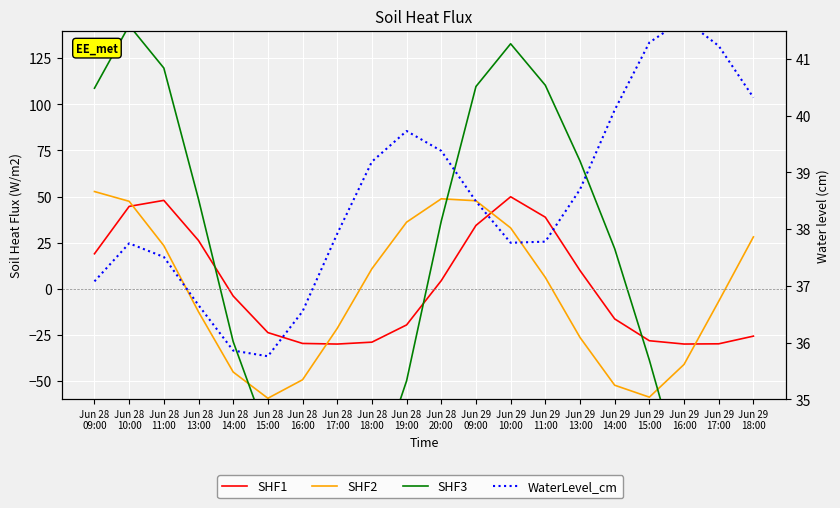

Reading right to left, extract all data points from this chart.

SHF1: Jun 29
18:00=-25.7	Jun 29
17:00=-29.9	Jun 29
16:00=-30.0	Jun 29
15:00=-28.2	Jun 29
14:00=-16.4	Jun 29
13:00=9.9	Jun 29
11:00=38.8	Jun 29
10:00=49.9	Jun 29
09:00=34.3	Jun 28
20:00=4.4	Jun 28
19:00=-19.6	Jun 28
18:00=-29.0	Jun 28
17:00=-30.0	Jun 28
16:00=-29.7	Jun 28
15:00=-23.8	Jun 28
14:00=-4.0	Jun 28
13:00=26.1	Jun 28
11:00=47.9	Jun 28
10:00=44.7	Jun 28
09:00=19.0
SHF2: Jun 29
18:00=28.1	Jun 29
17:00=-6.8	Jun 29
16:00=-41.0	Jun 29
15:00=-58.8	Jun 29
14:00=-52.3	Jun 29
13:00=-26.4	Jun 29
11:00=6.1	Jun 29
10:00=33.0	Jun 29
09:00=47.7	Jun 28
20:00=48.8	Jun 28
19:00=36.1	Jun 28
18:00=10.9	Jun 28
17:00=-21.5	Jun 28
16:00=-49.4	Jun 28
15:00=-59.4	Jun 28
14:00=-45.2	Jun 28
13:00=-12.5	Jun 28
11:00=23.4	Jun 28
10:00=47.4	Jun 28
09:00=52.7
SHF3: Jun 29
18:00=-123.5	Jun 29
17:00=-143.5	Jun 29
16:00=-105.2	Jun 29
15:00=-38.7	Jun 29
14:00=21.7	Jun 29
13:00=69.3	Jun 29
11:00=110.3	Jun 29
10:00=132.8	Jun 29
09:00=109.7	Jun 28
20:00=36.7	Jun 28
19:00=-49.9	Jun 28
18:00=-105.9	Jun 28
17:00=-119.3	Jun 28
16:00=-107.3	Jun 28
15:00=-80.3	Jun 28
14:00=-28.7	Jun 28
13:00=48.5	Jun 28
11:00=119.7	Jun 28
10:00=142.8	Jun 28
09:00=108.8
WaterLevel_cm: Jun 29
18:00=40.3	Jun 29
17:00=41.2	Jun 29
16:00=41.7	Jun 29
15:00=41.3	Jun 29
14:00=40.1	Jun 29
13:00=38.7	Jun 29
11:00=37.8	Jun 29
10:00=37.8	Jun 29
09:00=38.5	Jun 28
20:00=39.4	Jun 28
19:00=39.7	Jun 28
18:00=39.2	Jun 28
17:00=37.9	Jun 28
16:00=36.5	Jun 28
15:00=35.8	Jun 28
14:00=35.9	Jun 28
13:00=36.7	Jun 28
11:00=37.5	Jun 28
10:00=37.8	Jun 28
09:00=37.1